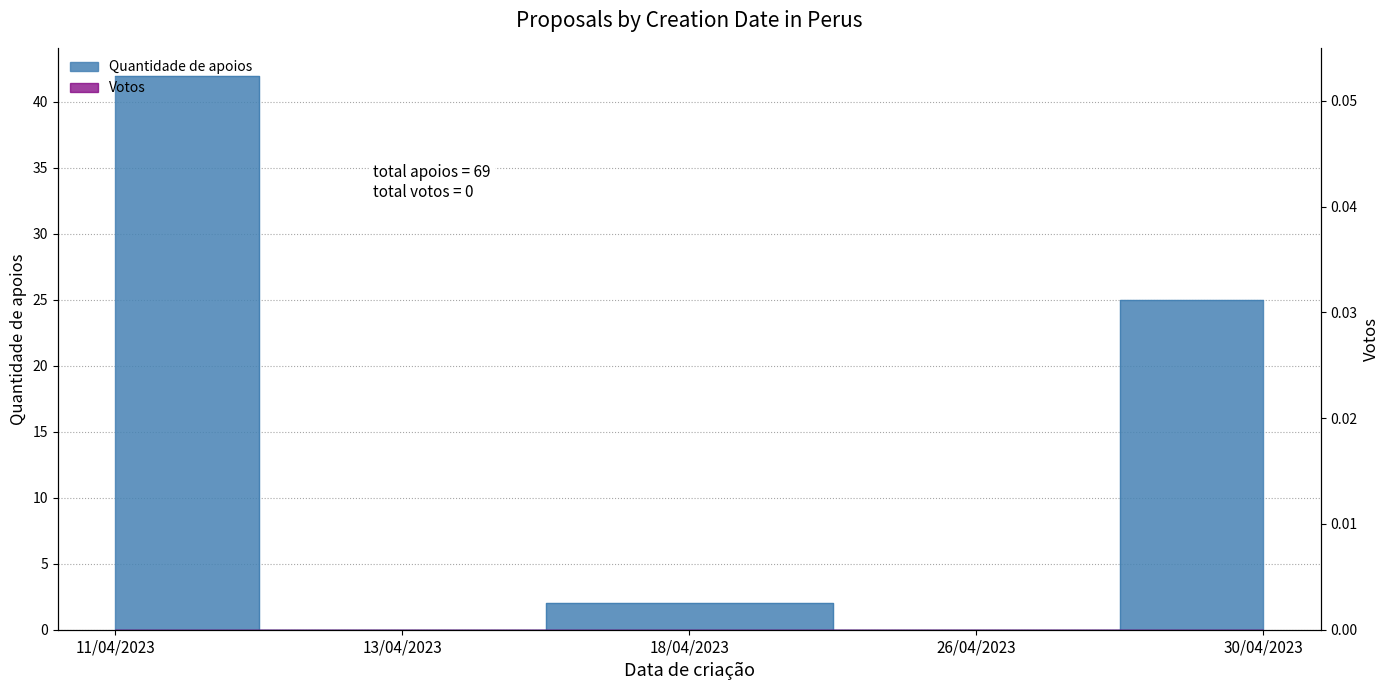

The value at 30/04/2023 is 25. True or false?

True